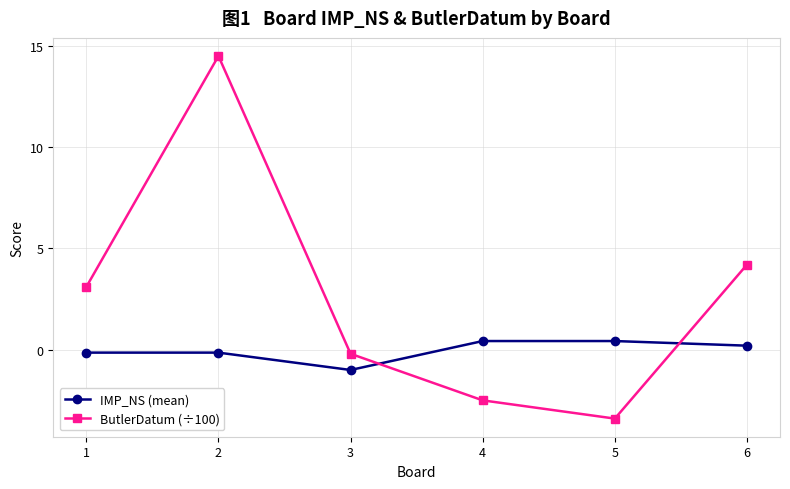

List the series in order of their overall mean, highest first.

ButlerDatum (÷100), IMP_NS (mean)